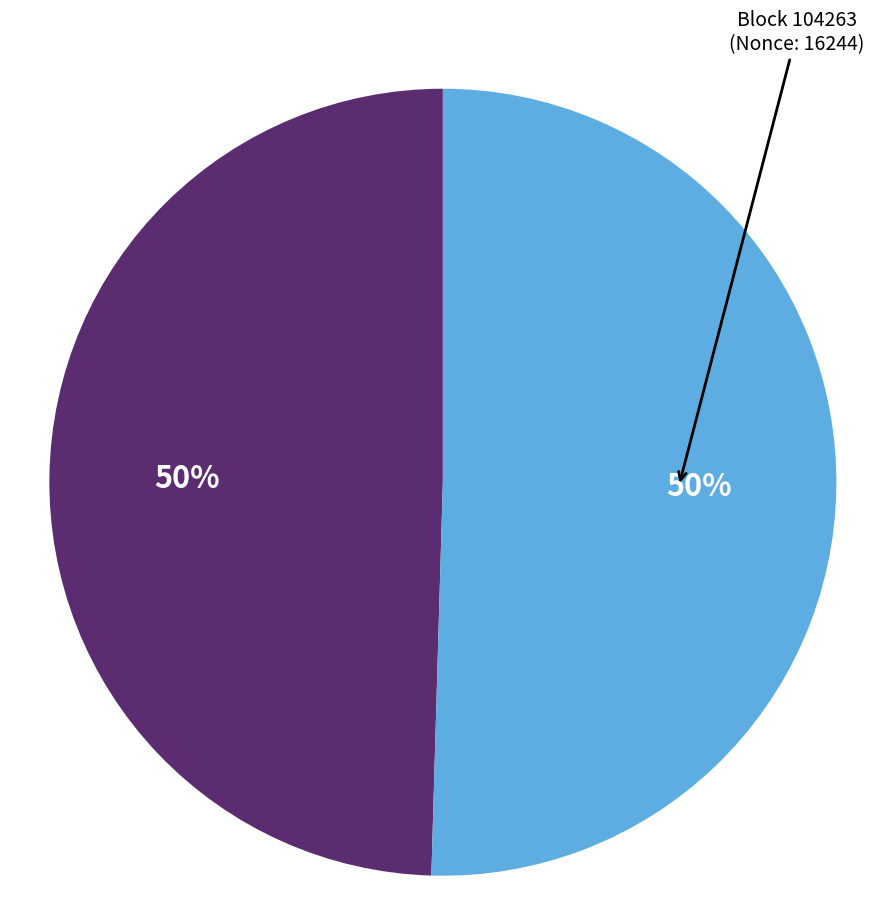

How many slices are in this pie chart?

2